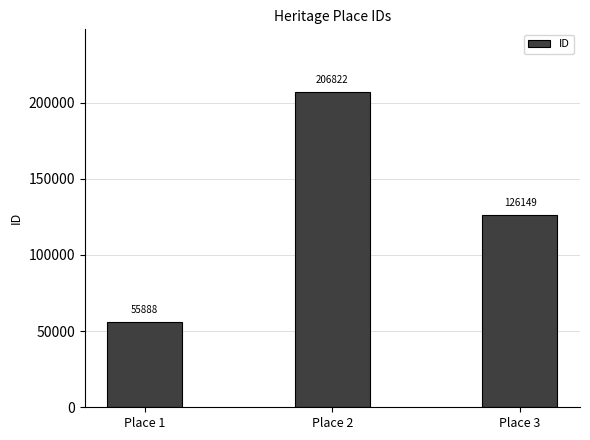

The chart shows a value of 126149 at Place 3. True or false?

True